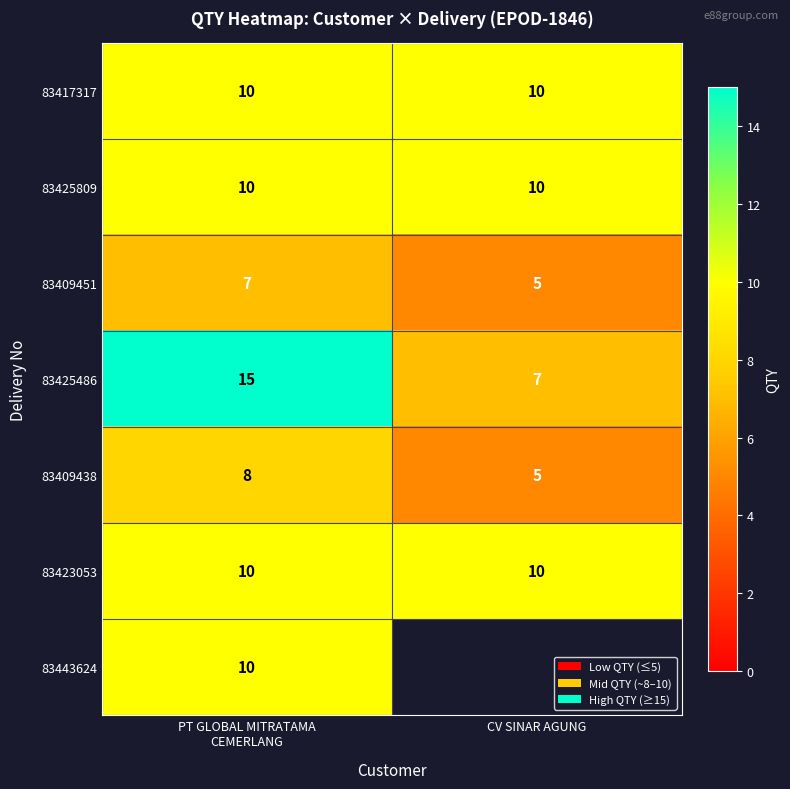

What is the lowest value of the 83423053 series?

10